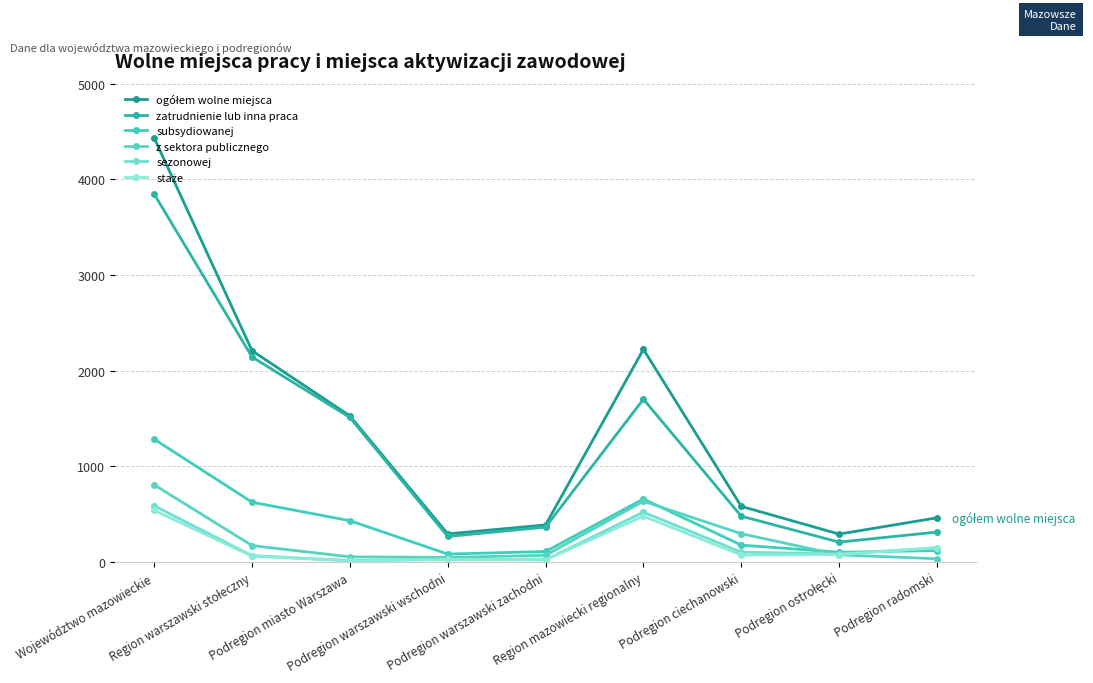

True or false: sezonowej and subsydiowanej intersect in this chart.

True